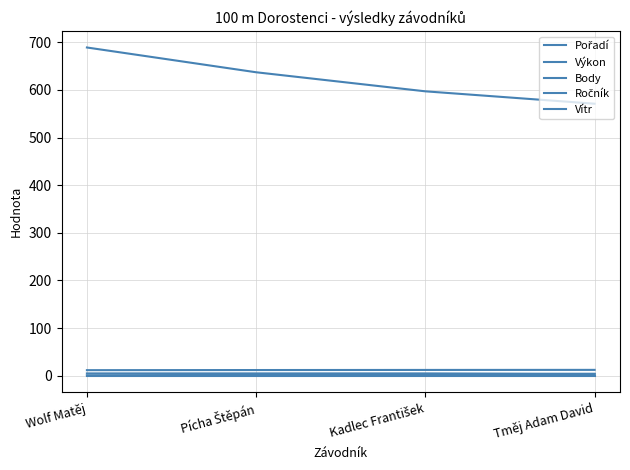

What is the greatest value displayed?

689.0